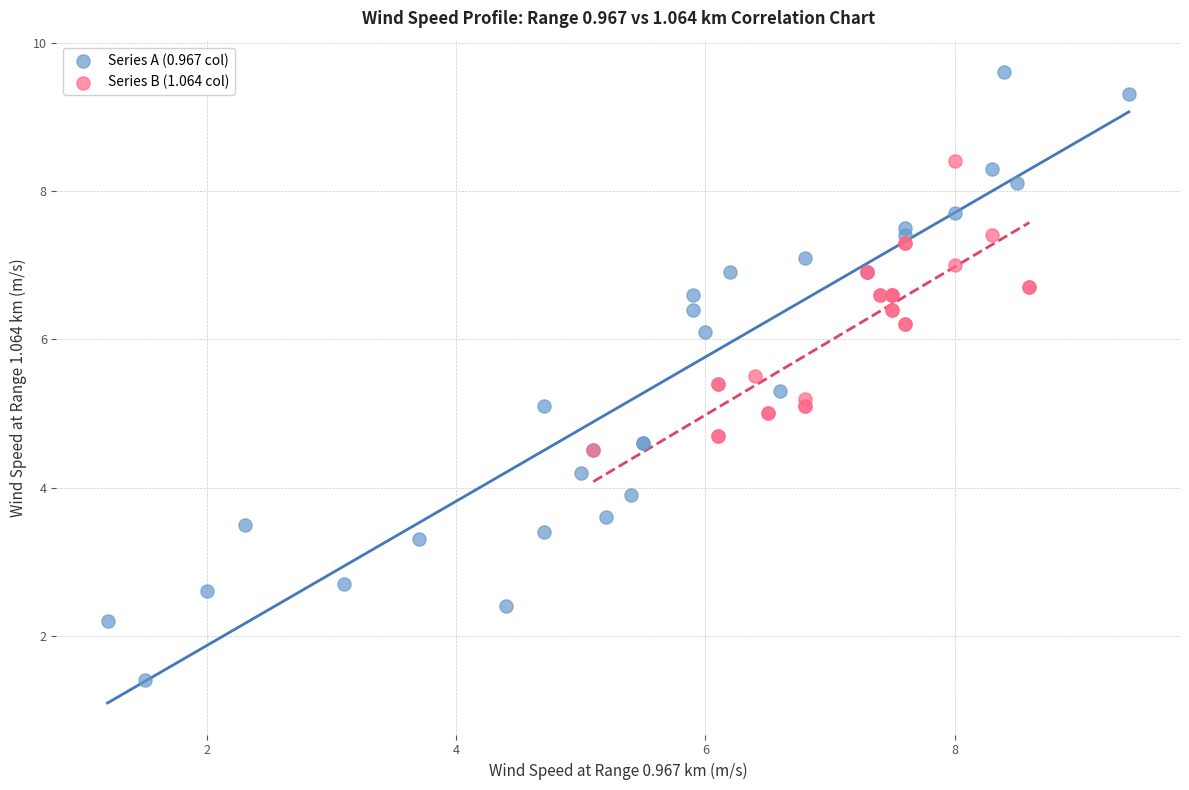

Which series contains the highest Y value?

Series A (0.967 col)